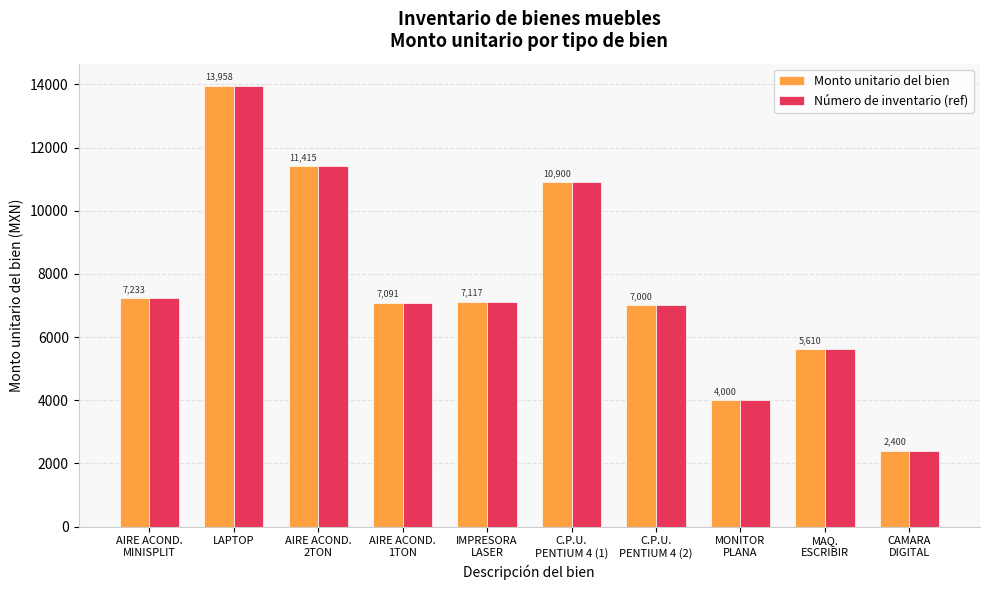

How many data points does each series have?

10